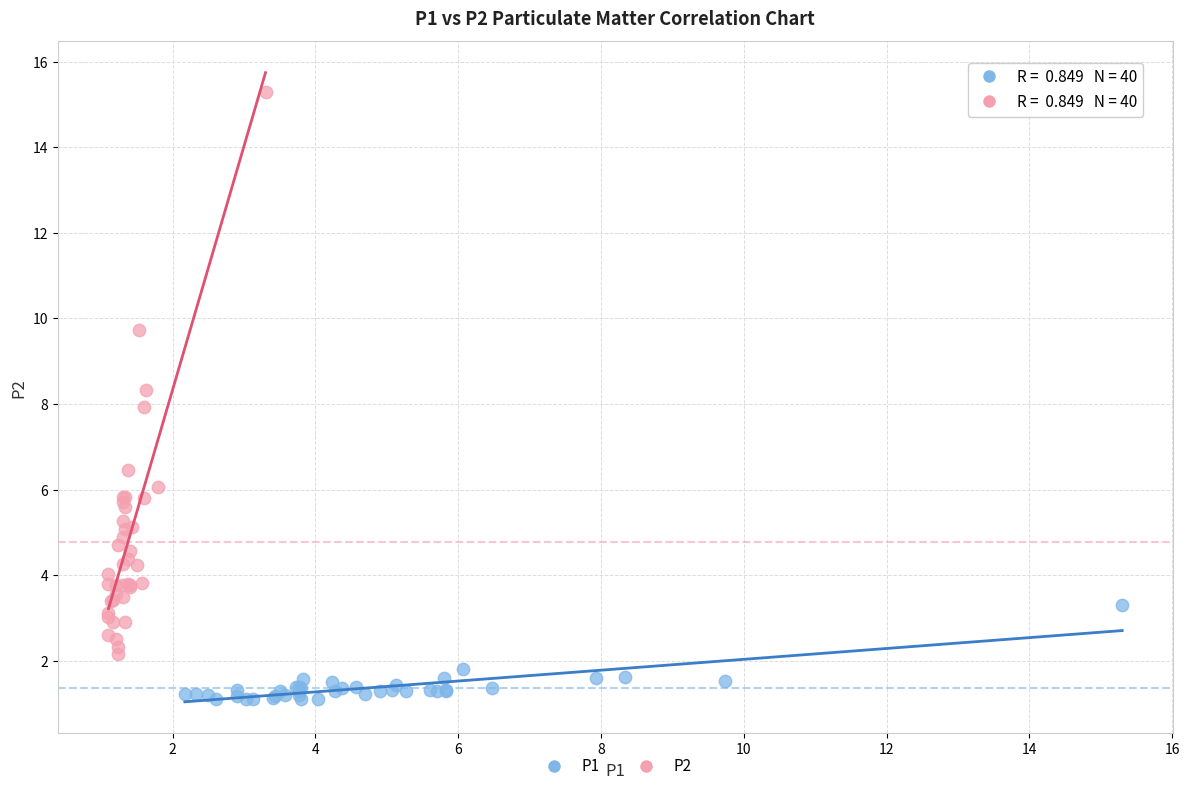

What are all the series names shown in the legend?

P1, P2